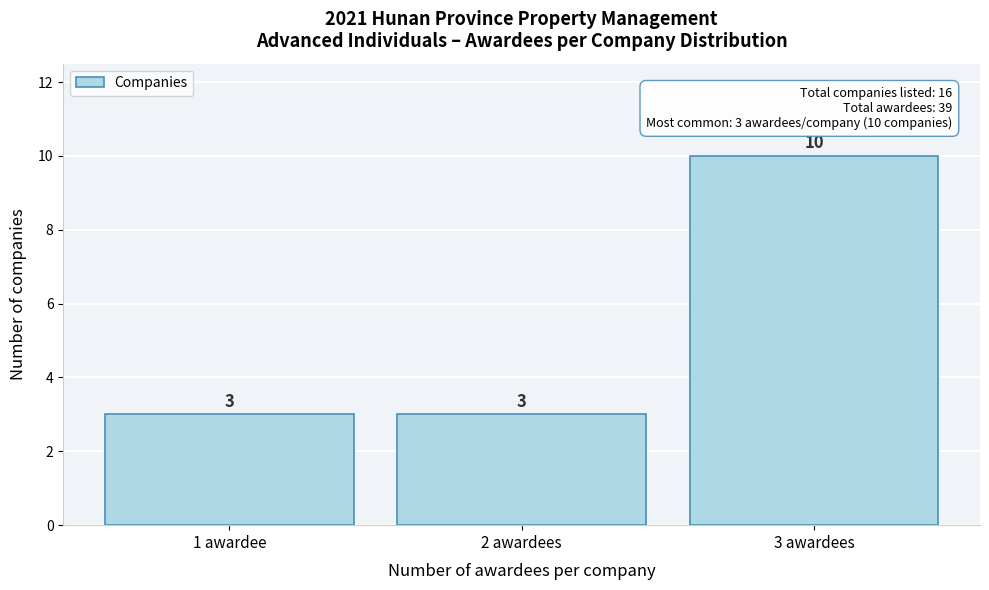

Reading right to left, what are all the values shown in this chart?

3 awardees=10	2 awardees=3	1 awardee=3